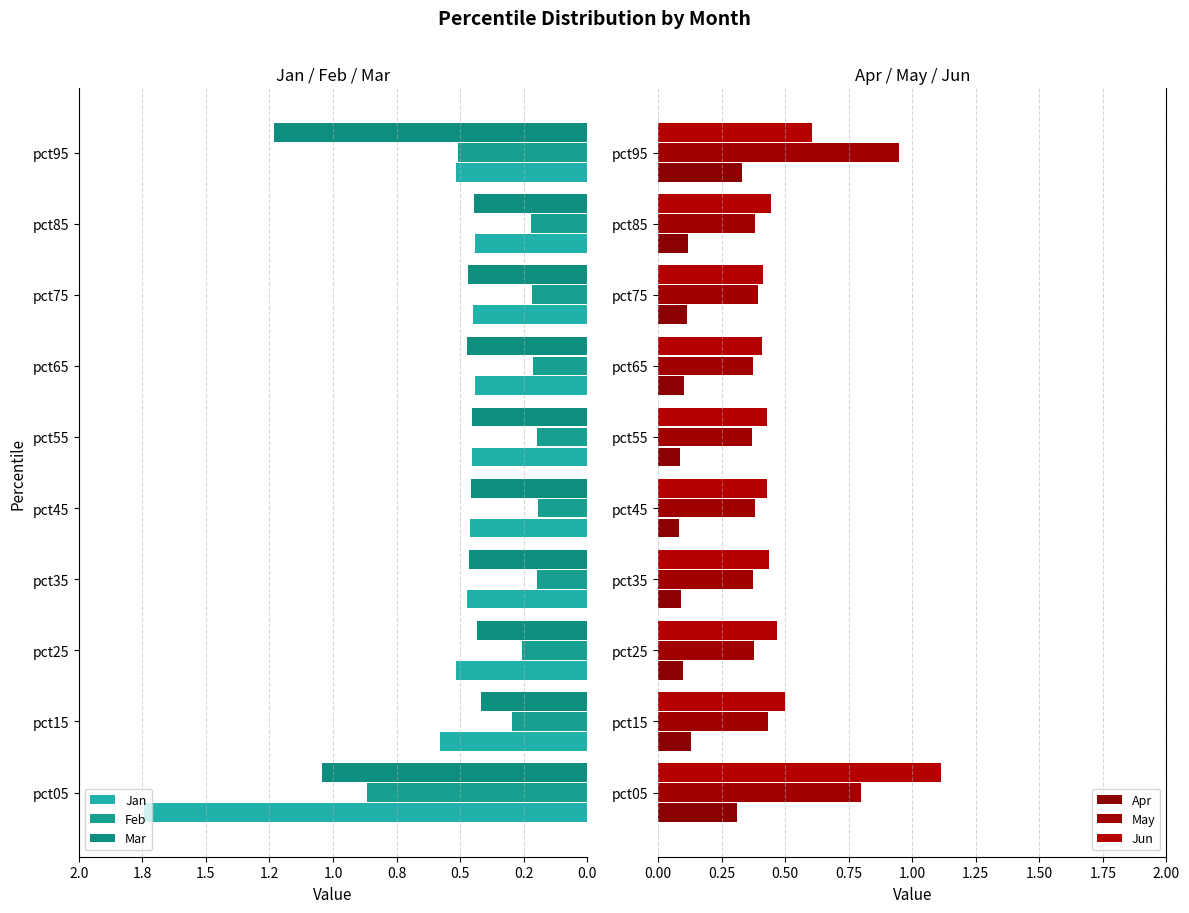

Is it true that May equals 0.6 at pct65?

False